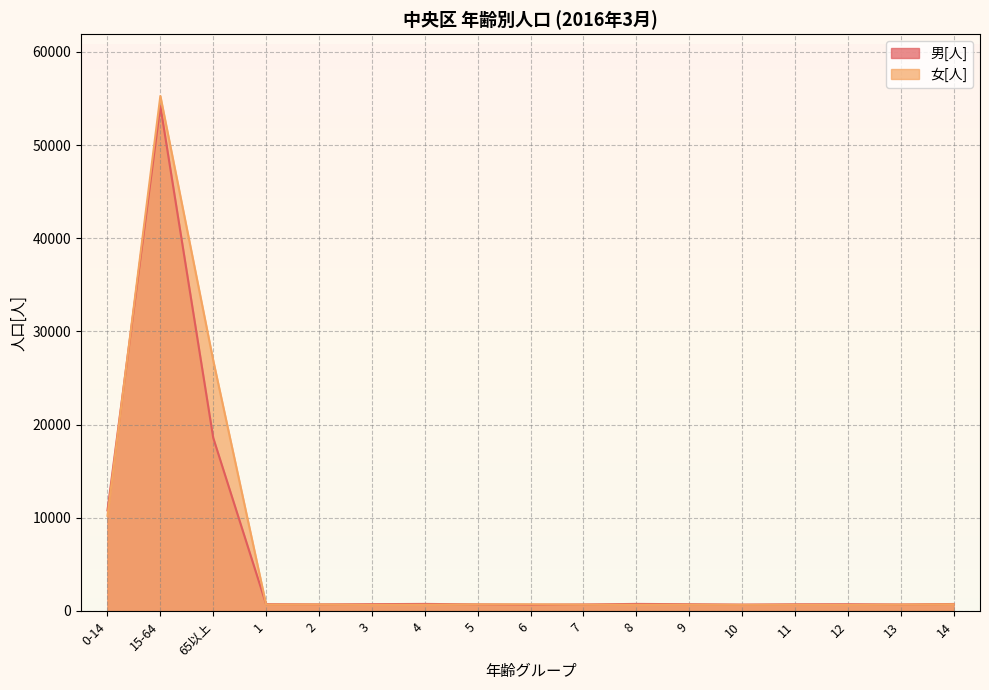

True or false: 女[人] and 男[人] cross at least once.

True